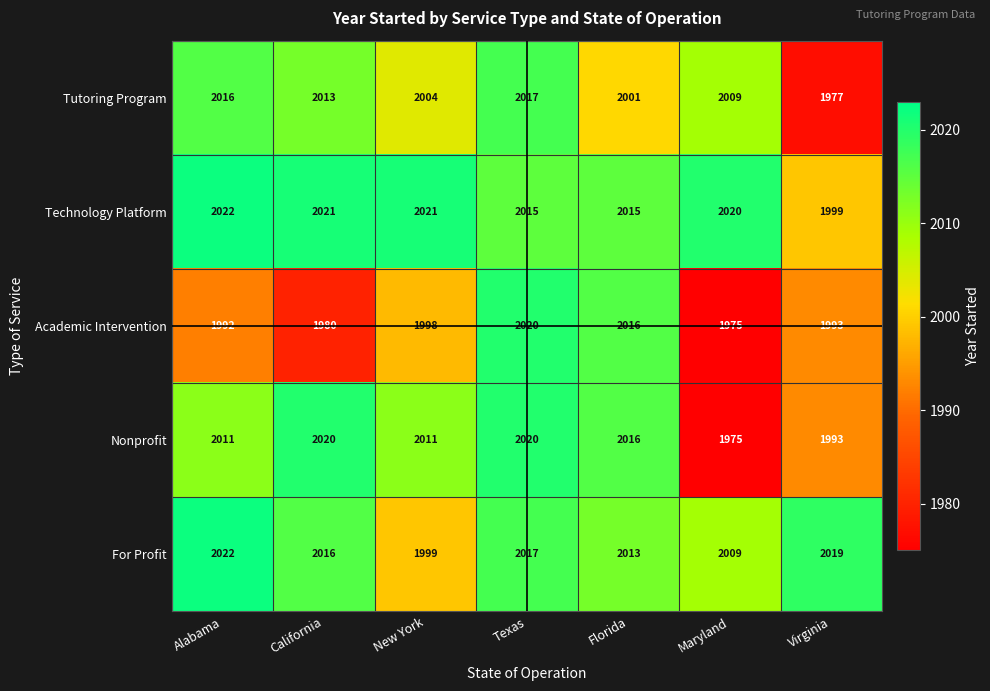

Where does the Technology Platform series first go above 2020?

Alabama